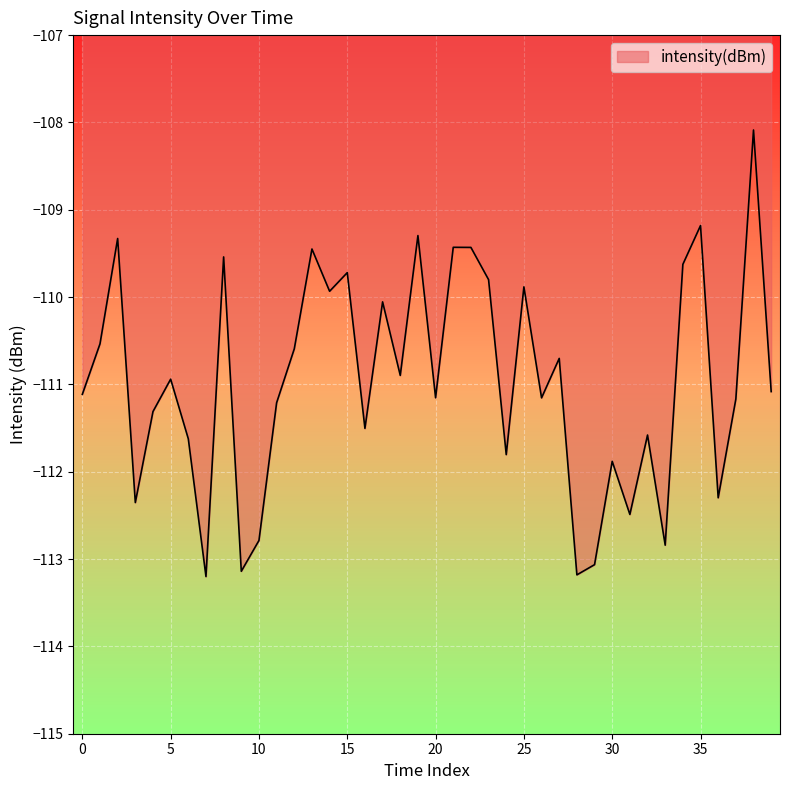

True or false: there are more than 0 points higher than both neighbors.

True